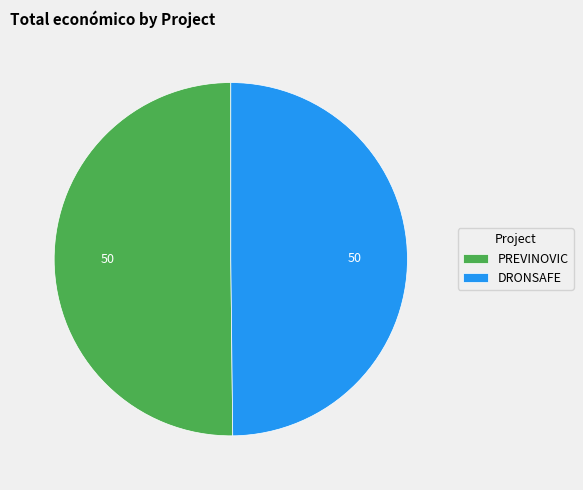

What is the ratio of the value at PREVINOVIC to the value at DRONSAFE?

1.0